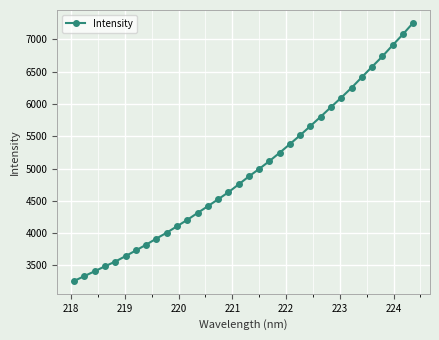

What is the minimum value shown in the chart?

3260.9